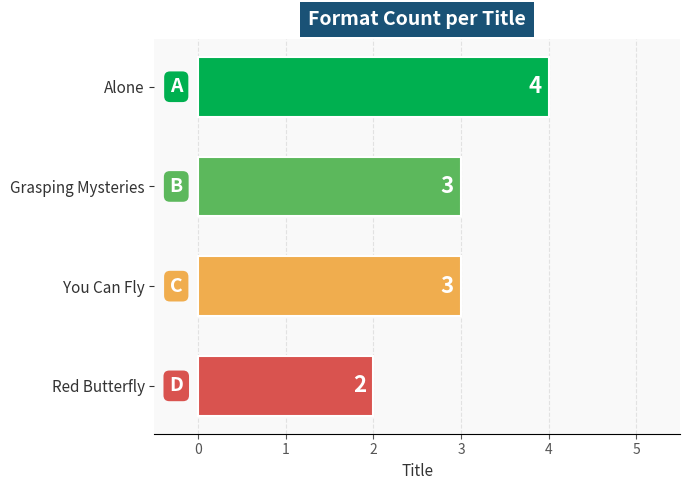

Reading top to bottom, what are all the values shown in this chart?

4	3	3	2